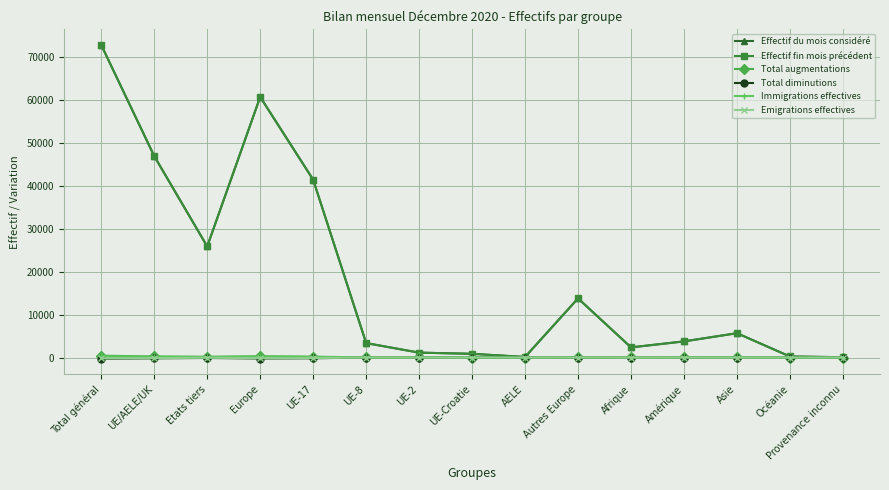

What is the highest value of the Immigrations effectives series?

270